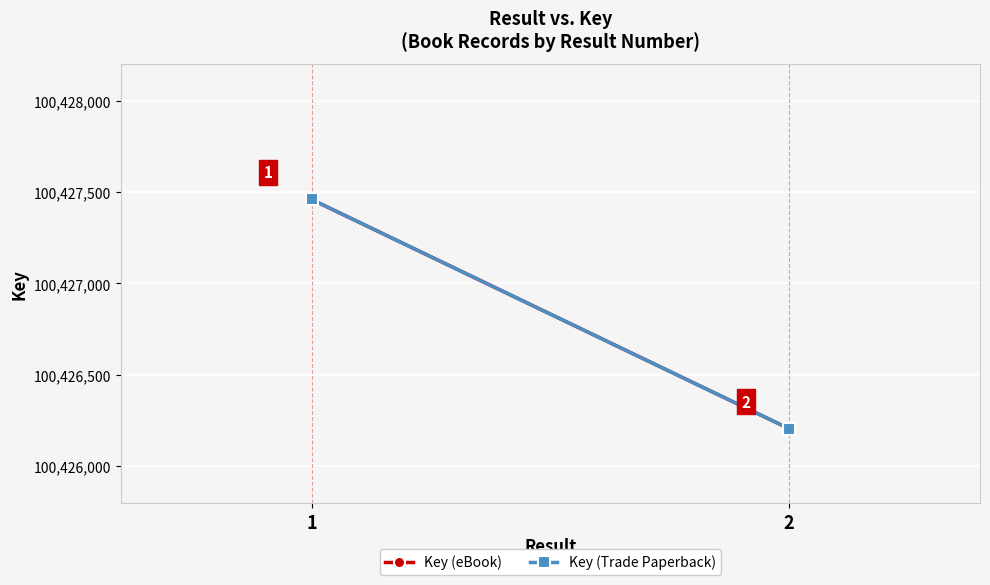

Is the value of Key (Trade Paperback) at 1 greater than the value of Key (eBook) at 2?

Yes